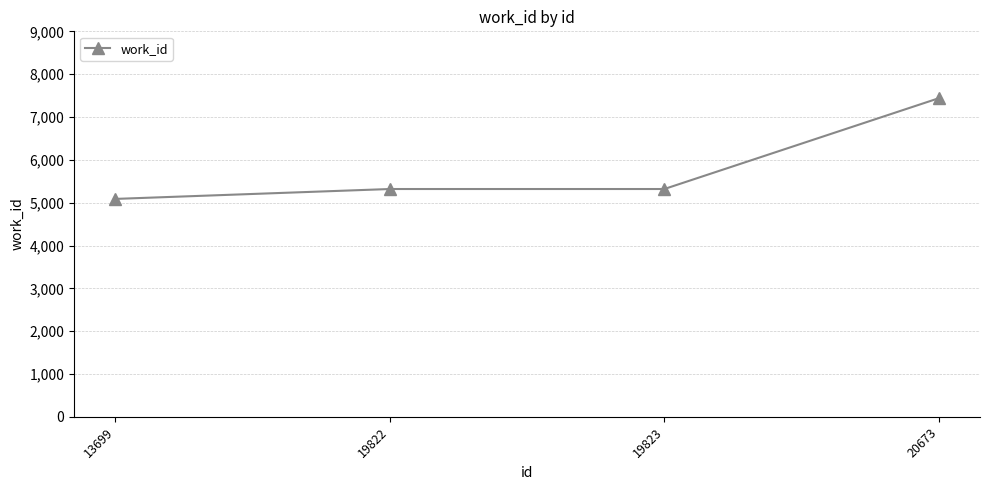

Which label corresponds to the largest value in the chart?

20673